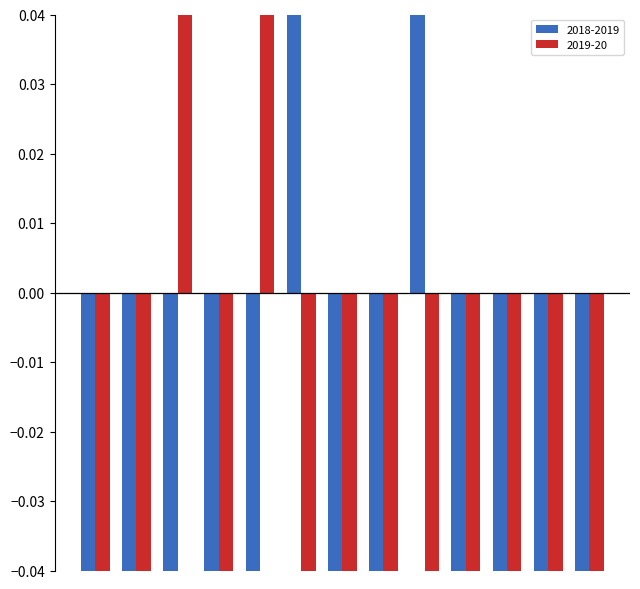

How many negative values does the 2019-20 series have?

11